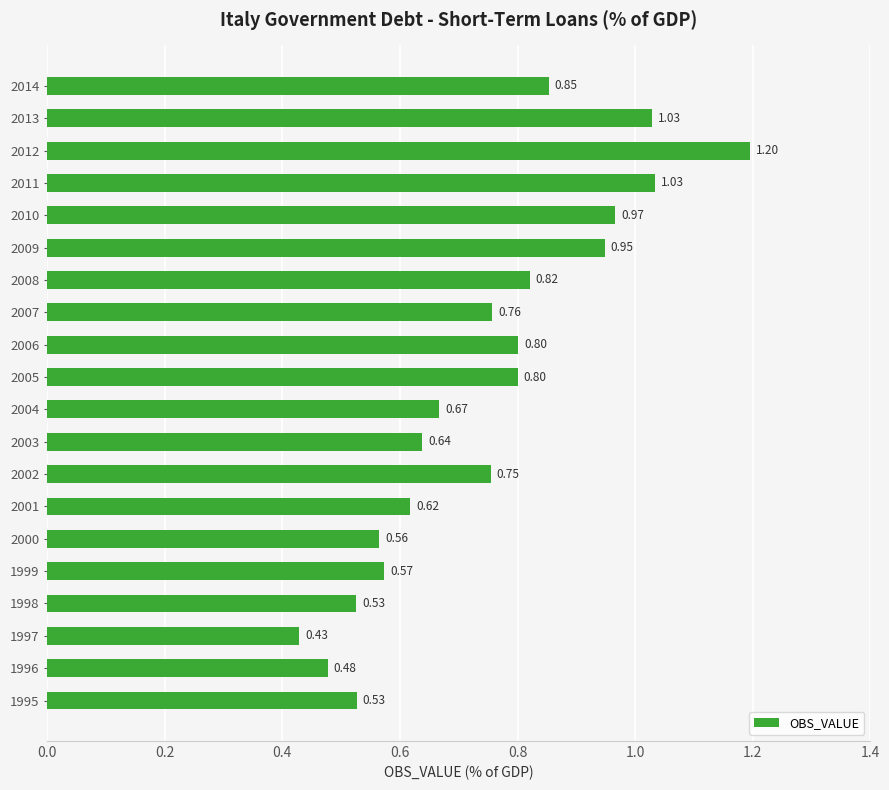

Between 2001 and 2012, which is larger?

2012